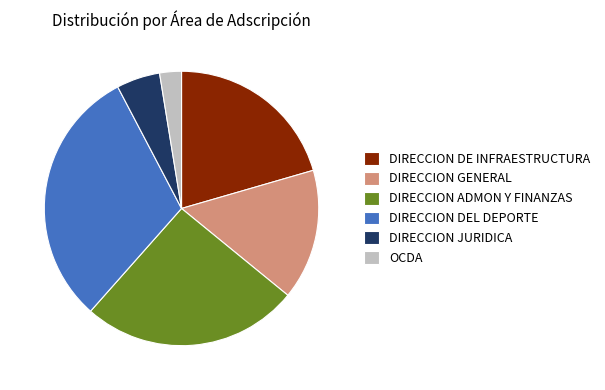

Combined, do DIRECCION DE INFRAESTRUCTURA and DIRECCION JURIDICA account for over 50%?

No